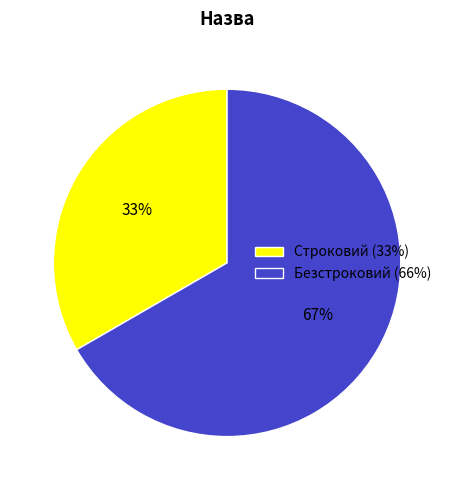

True or false: Безстроковий accounts for 54% of the total.

False